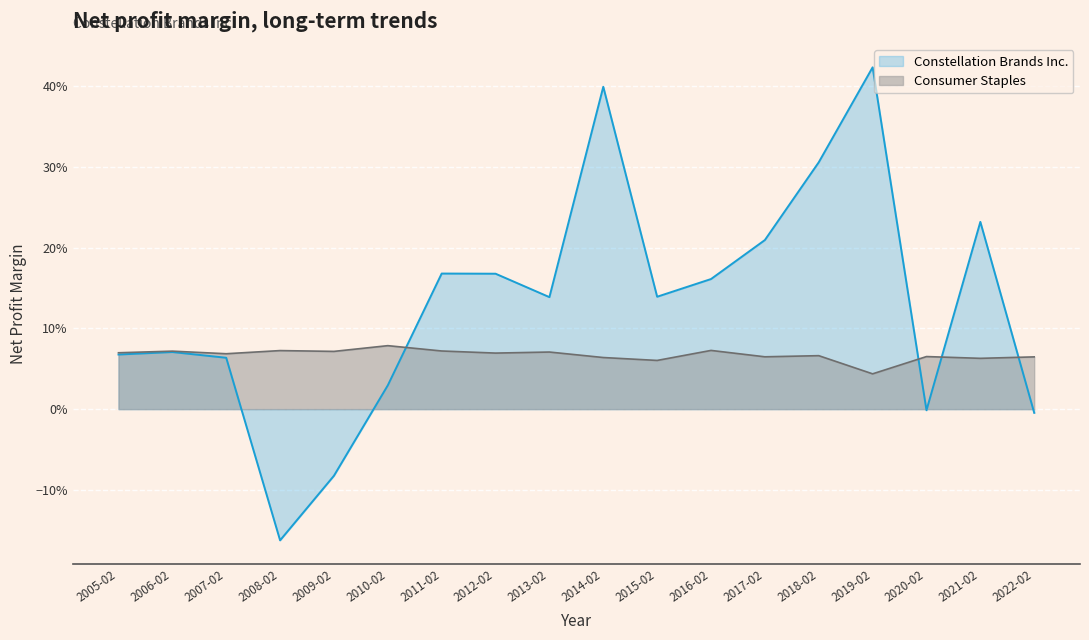

At how many categories does at least one series exceed 0?

18